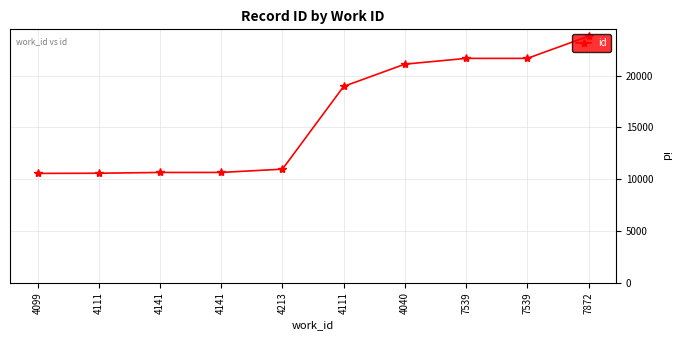

At which label does the data first exceed 18951?

4040